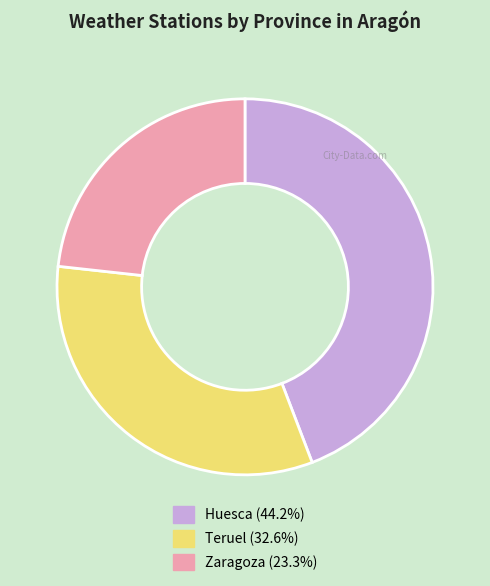

Rank the categories by value from highest to lowest.

Huesca, Teruel, Zaragoza